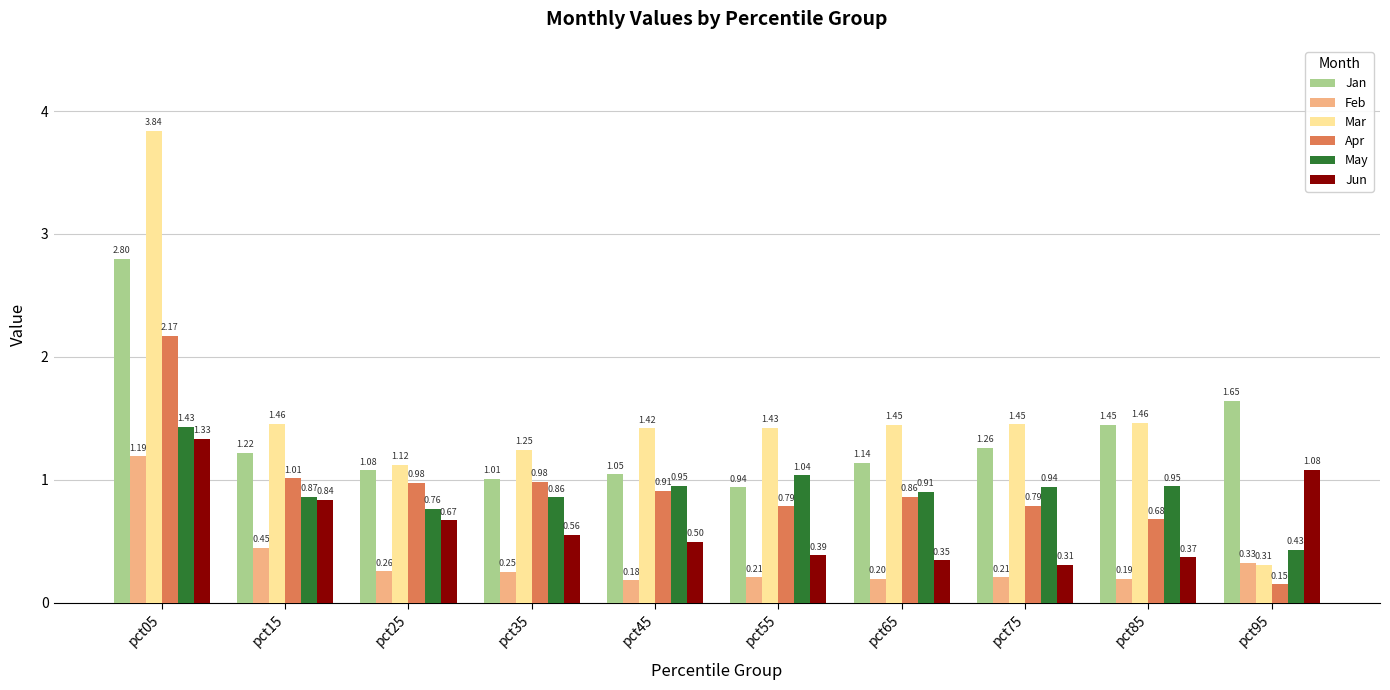

At pct95, list the series in order from largest to smallest.

Jan, Jun, May, Feb, Mar, Apr